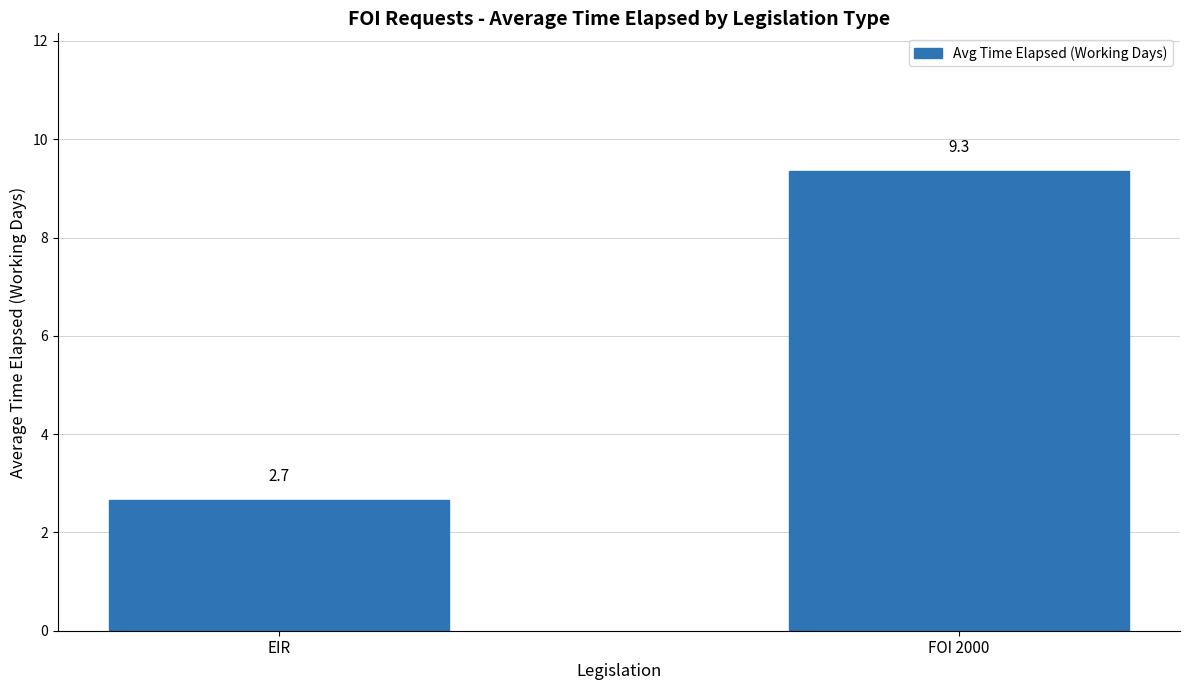

What is the difference between the values at EIR and FOI 2000?

6.7